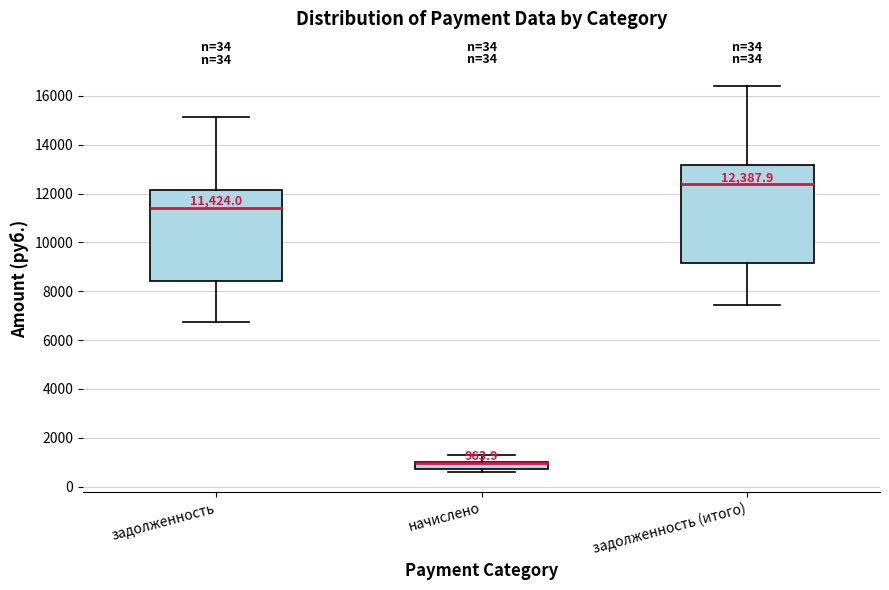

Which box is the tallest, from its lower edge to its upper edge?

задолженность (итого)